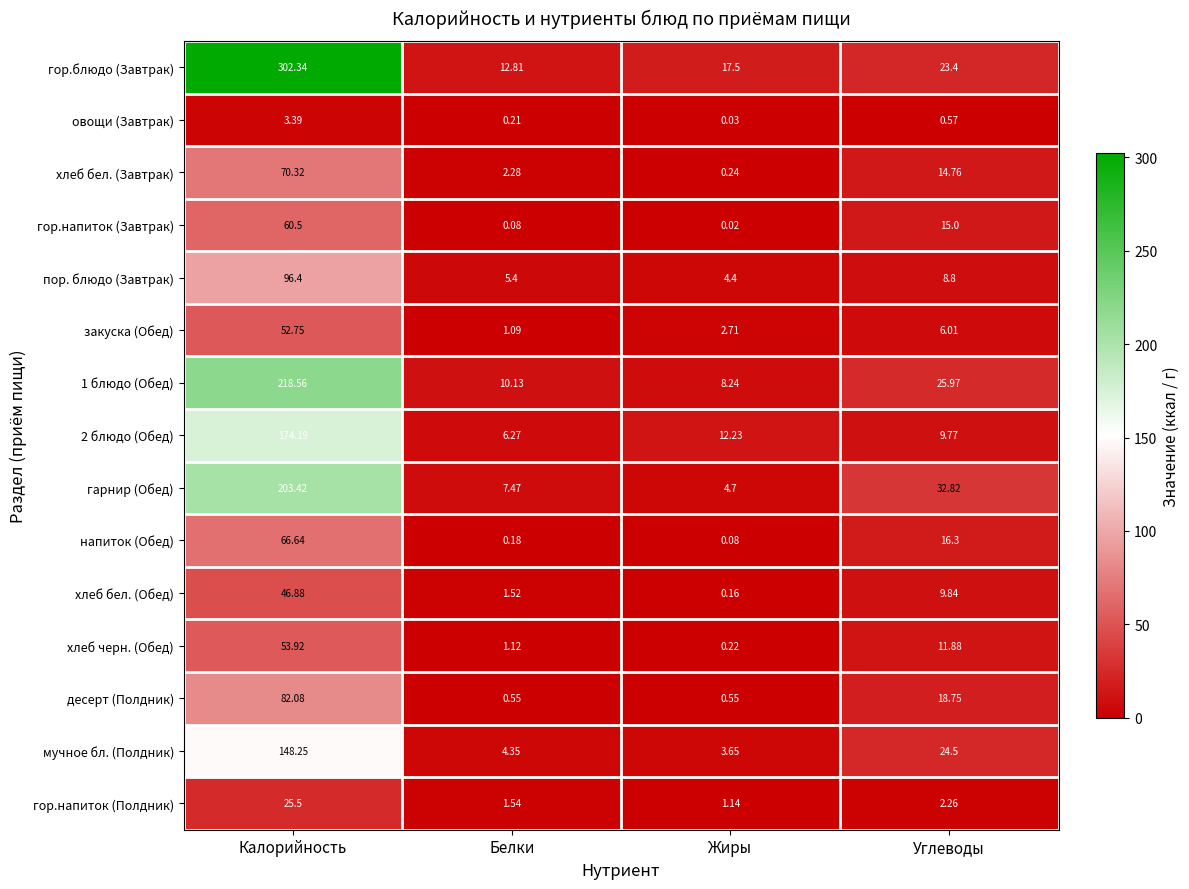

At which category is the sum across all series the highest?

Калорийность